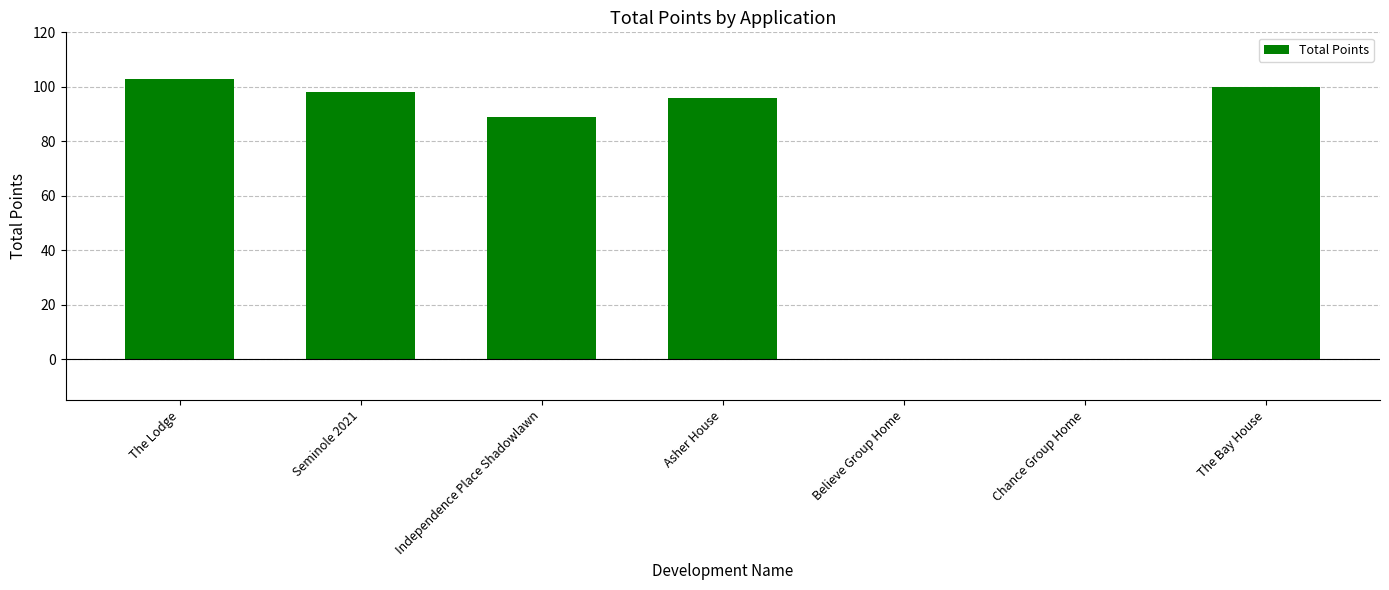

Which has a higher value, The Bay House or Independence Place Shadowlawn?

The Bay House